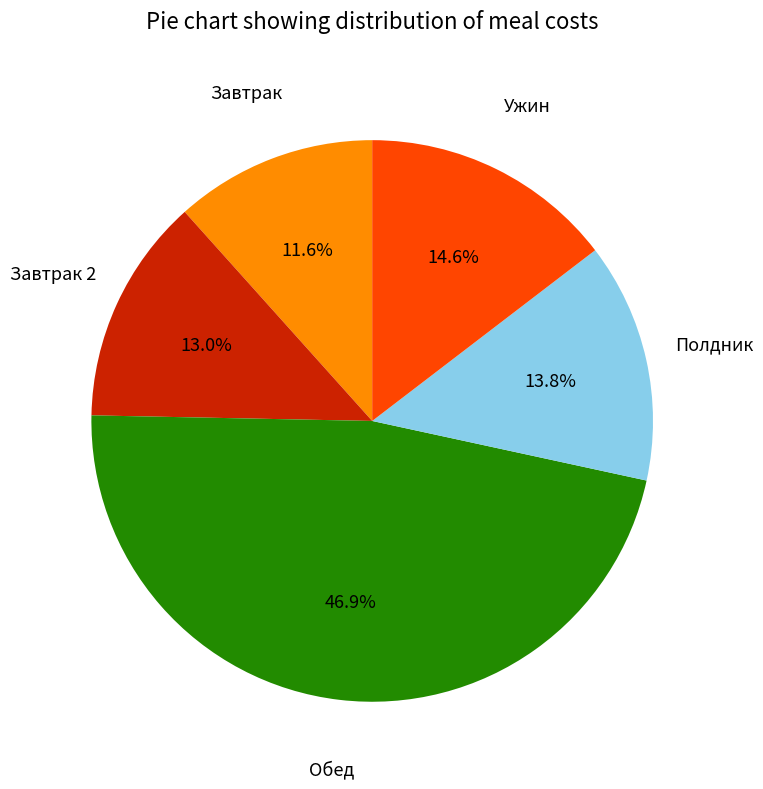

What is the largest slice in the pie chart?

Обед